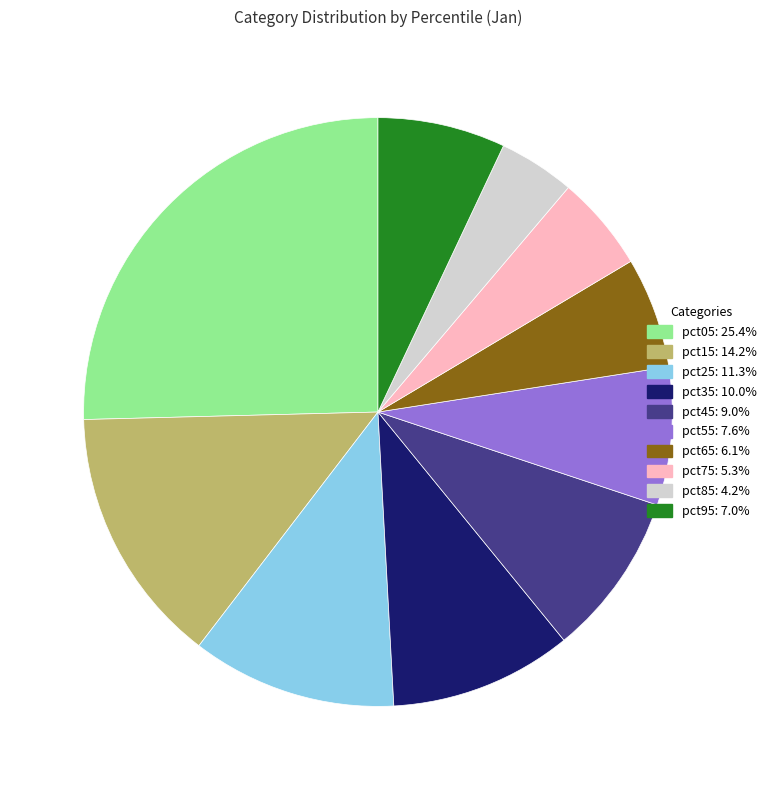

How many slices are in this pie chart?

10